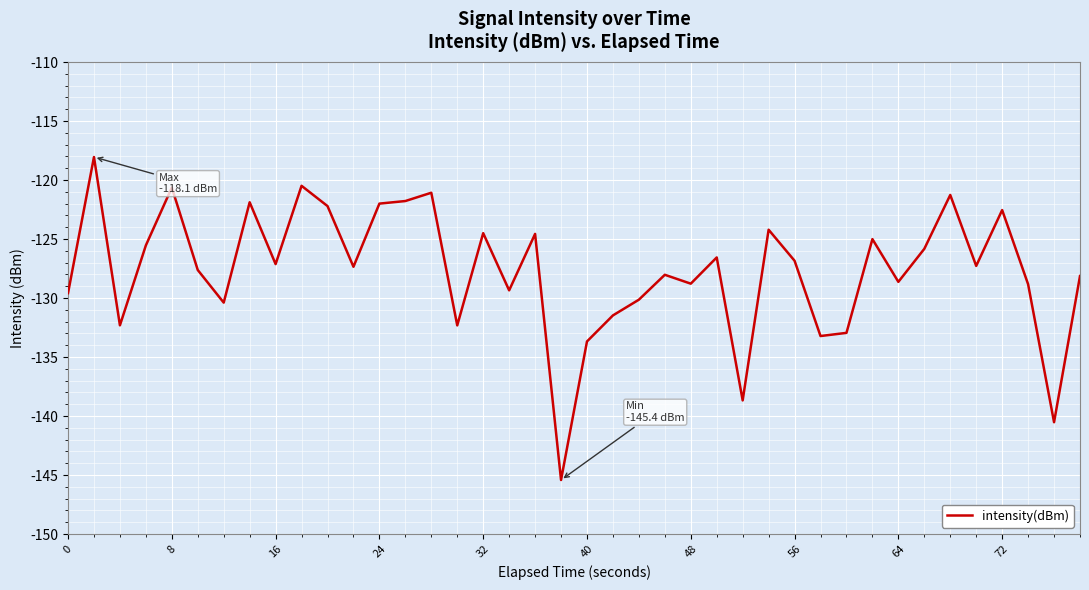

True or false: there are more than 0 points higher than both neighbors.

True